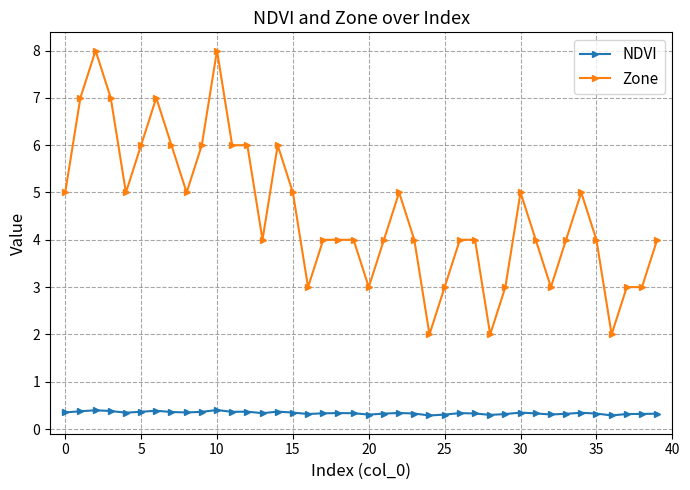

Does the chart display data point markers on the line(s)?

Yes